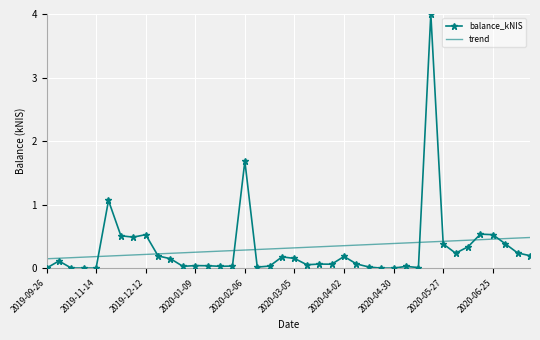

Which series has the largest range (max minus min)?

balance_kNIS